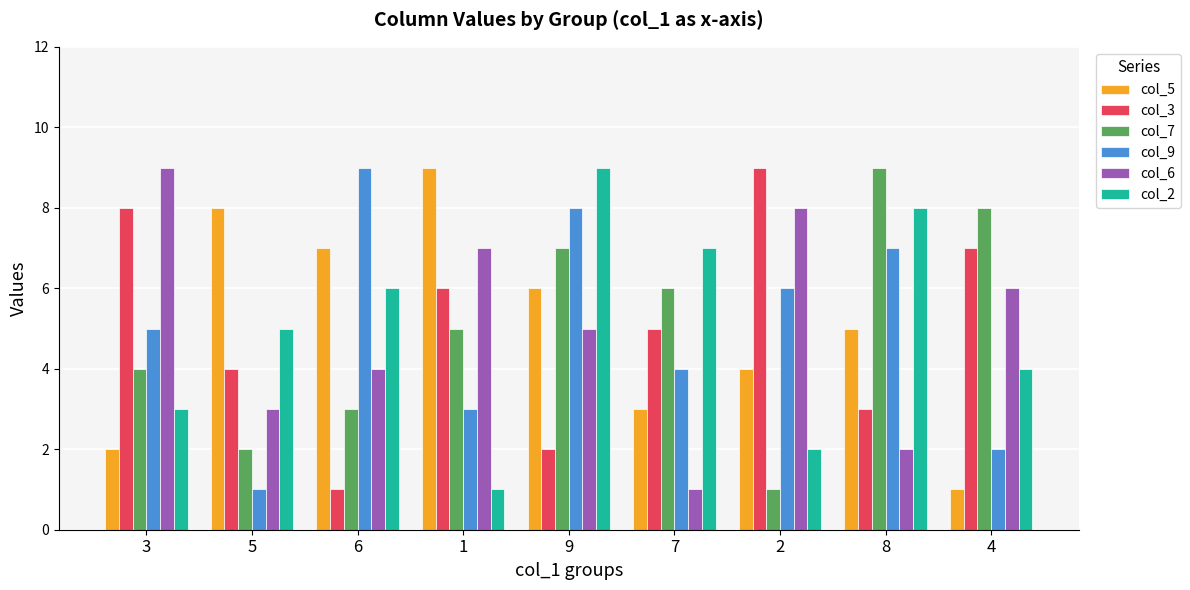

At which category is the sum across all series the highest?

9